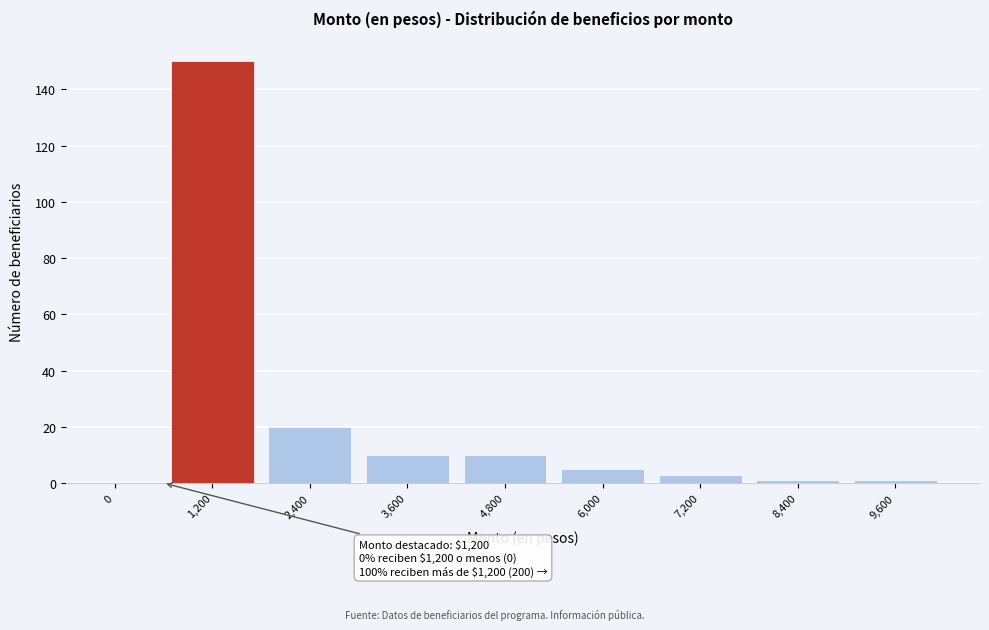

Reading left to right, extract all data points from this chart.

0=0	1,200=150	2,400=20	3,600=10	4,800=10	6,000=5	7,200=3	8,400=1	9,600=1